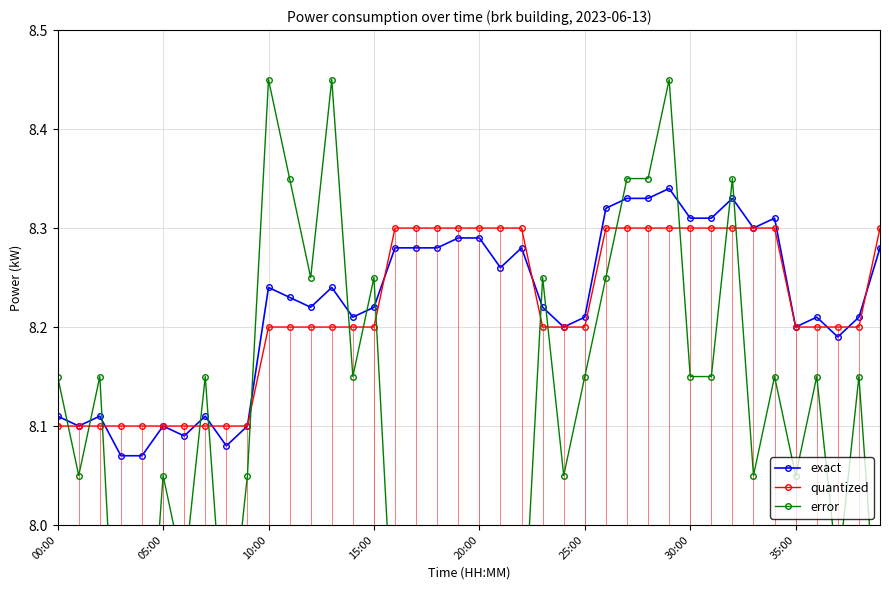

How many quantized values are between 8 and 9?

40